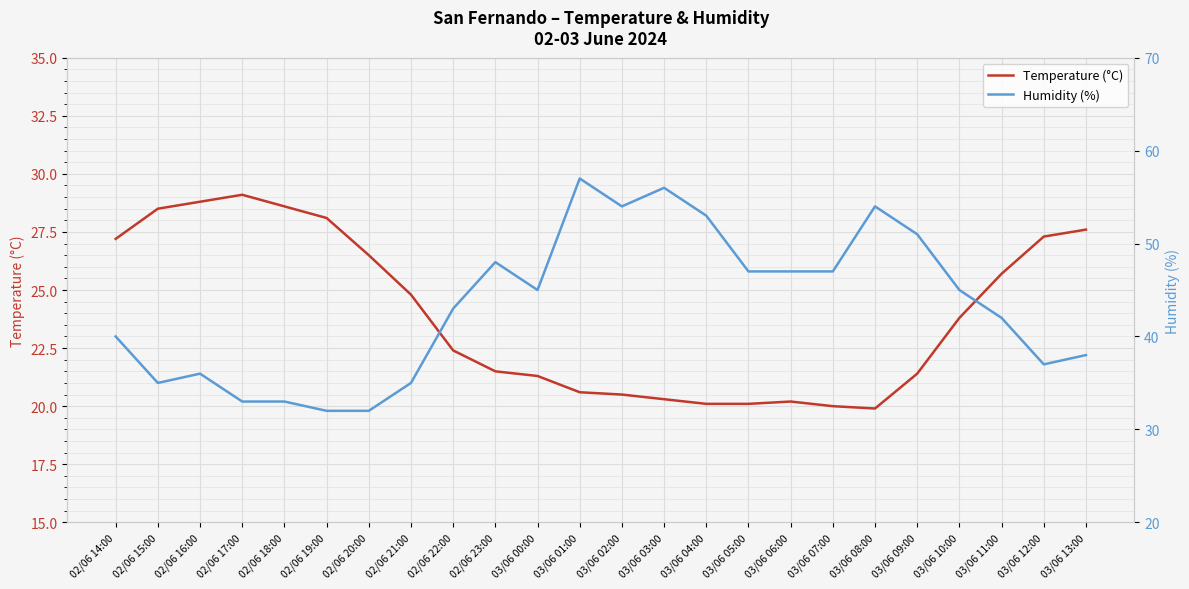

What is the total value across all series at 02/06 14:00?

67.2